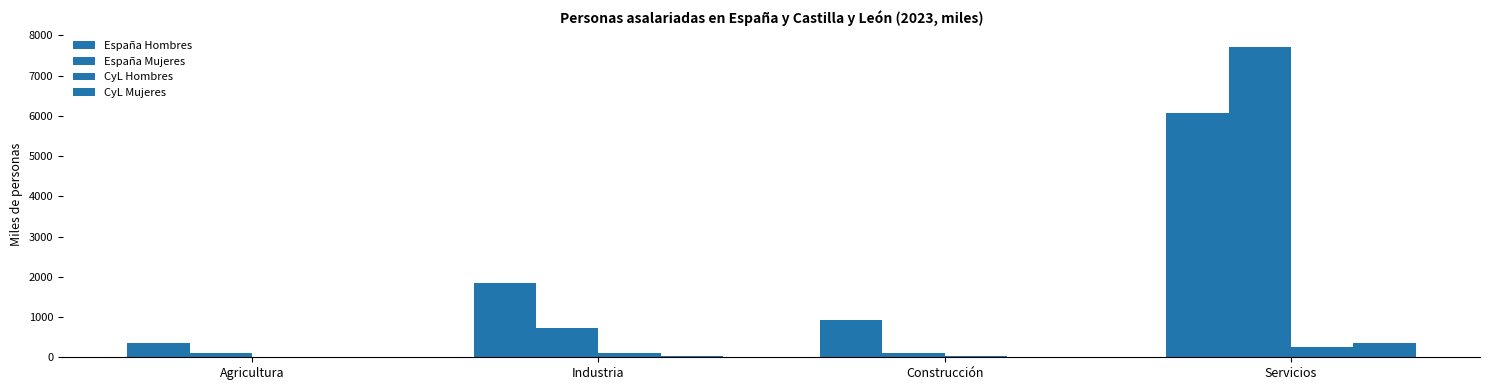

What is the minimum value shown in the chart?

4.8